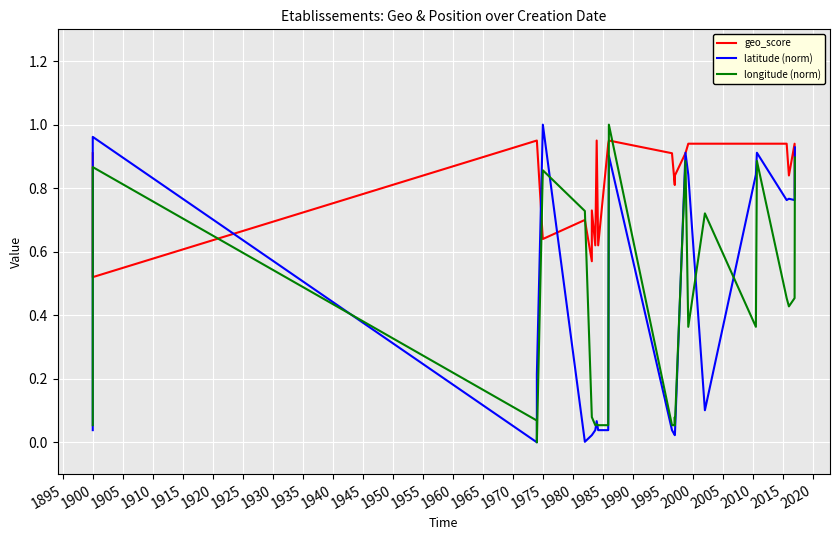

What is the label of the 13th point from the right?

1990